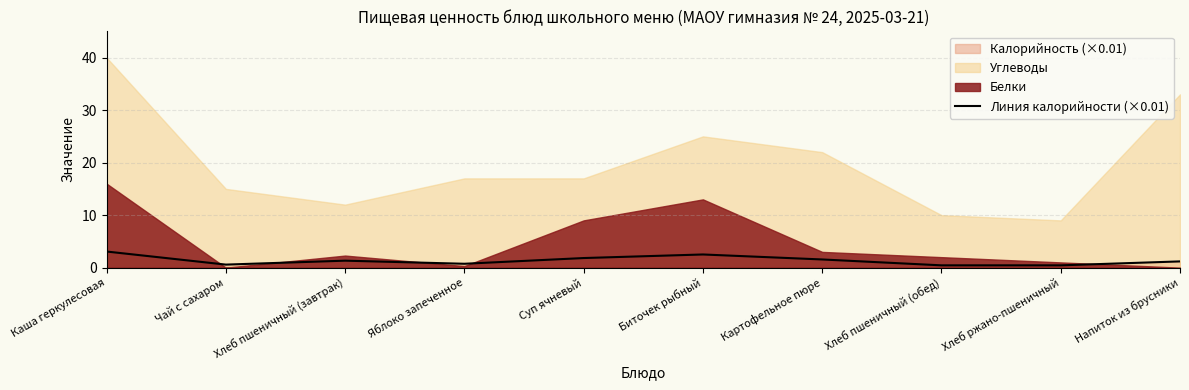

Which label corresponds to the largest value in the chart?

Каша геркулесовая